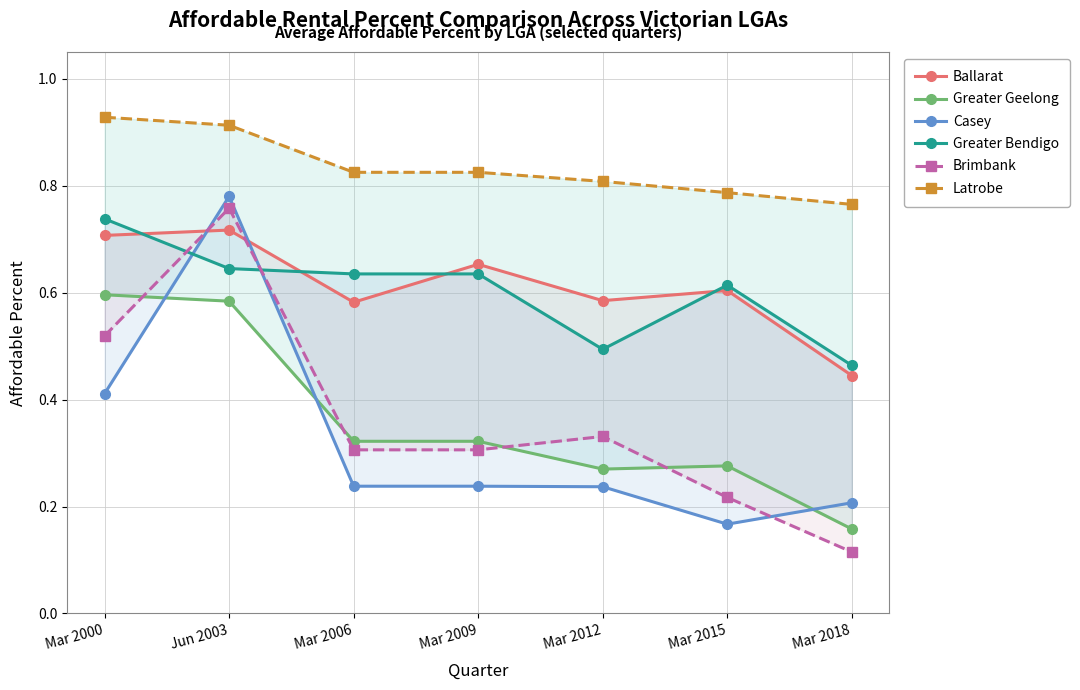

At which category is the sum across all series the highest?

Jun 2003